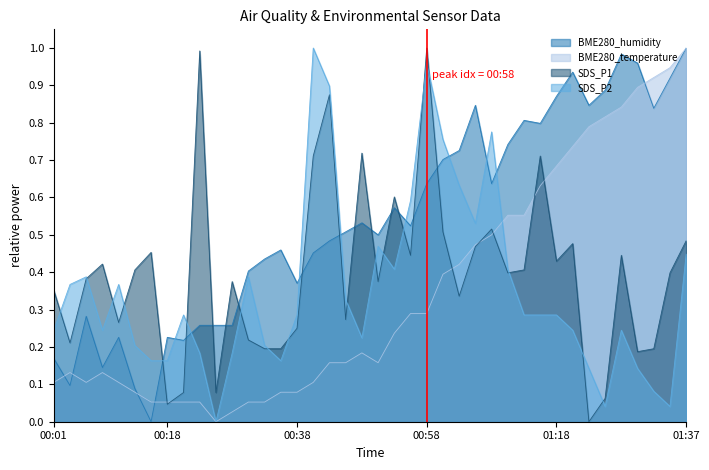

At which category does BME280_temperature reach its first local valley?

00:06